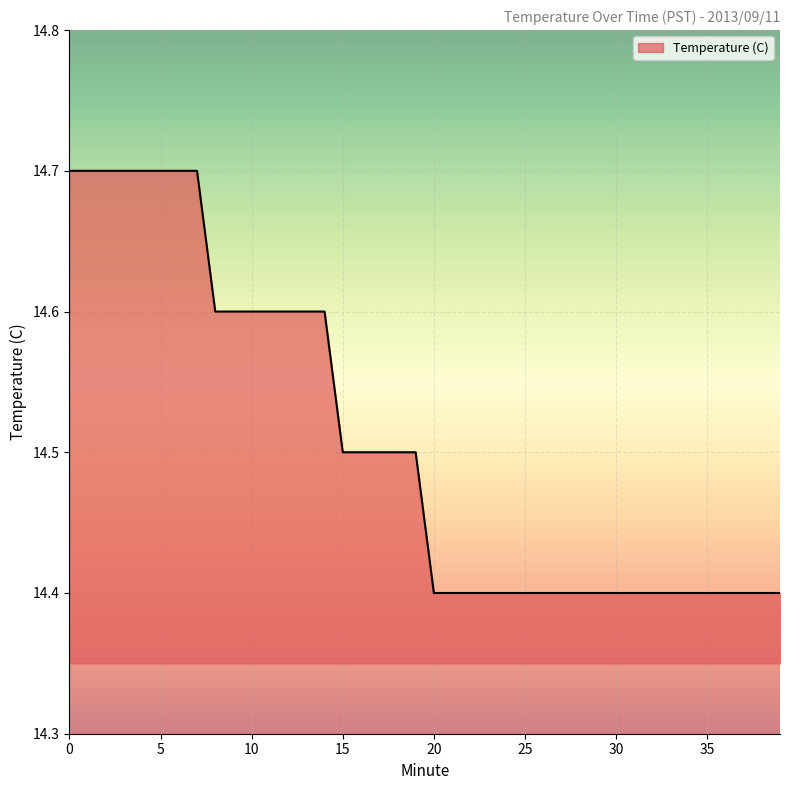

What is the minimum value shown in the chart?

14.4